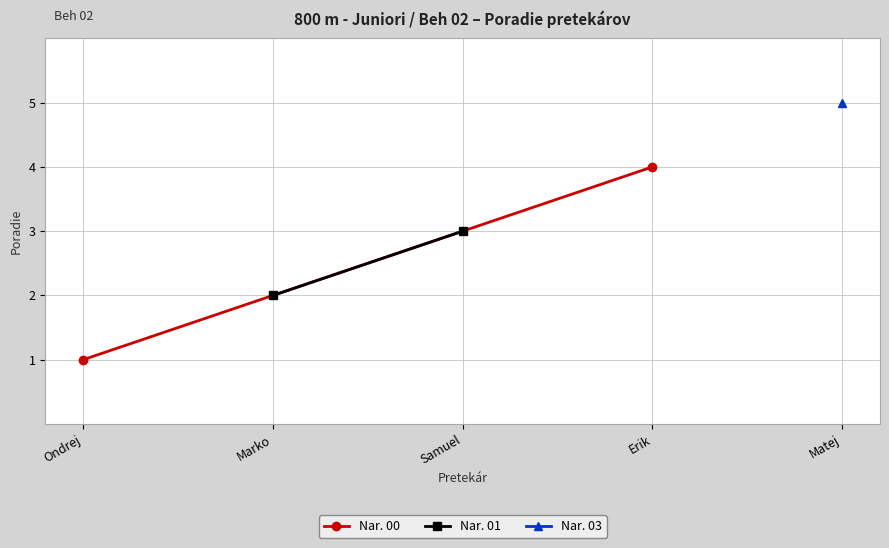

Is this an area chart (filled region under the line)?

No